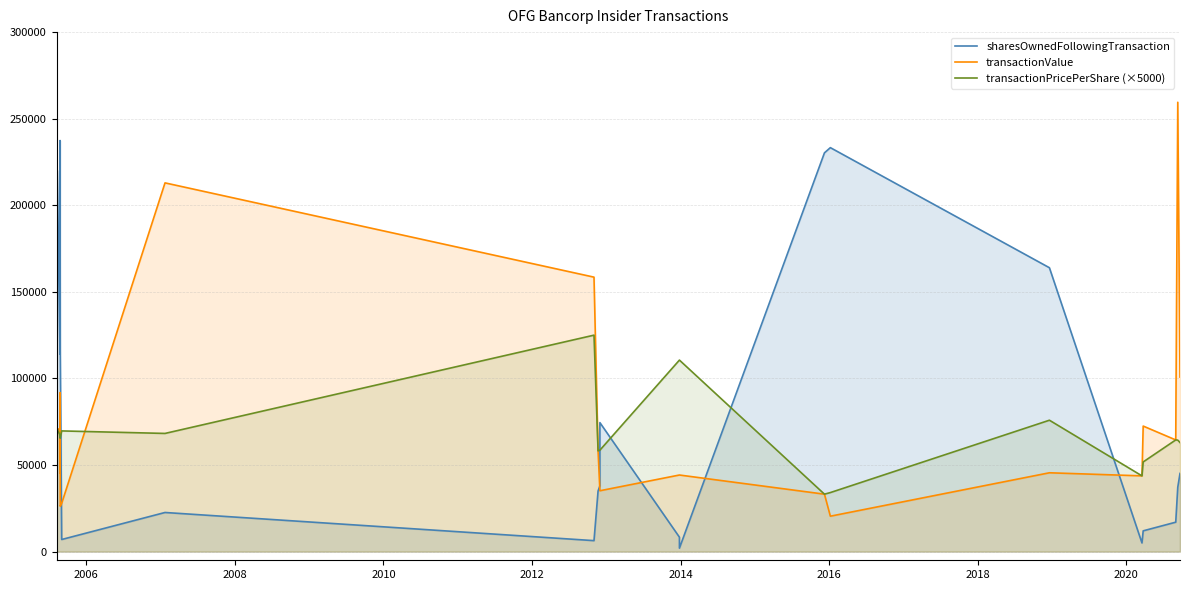

How many data points in sharesOwnedFollowingTransaction are above 38000?

10